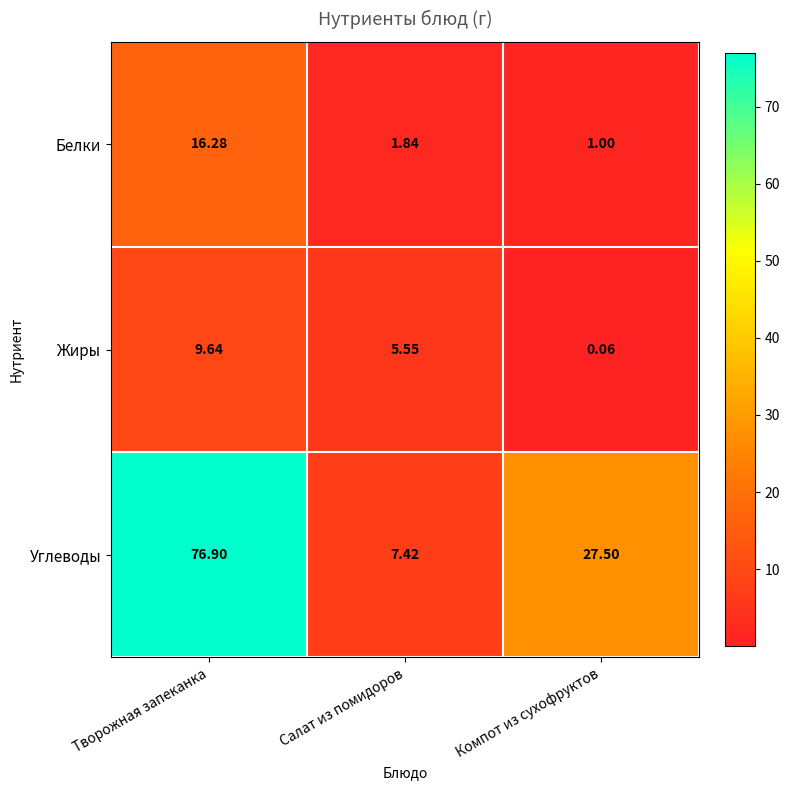

At which label is Белки closest to 8?

Салат из помидоров